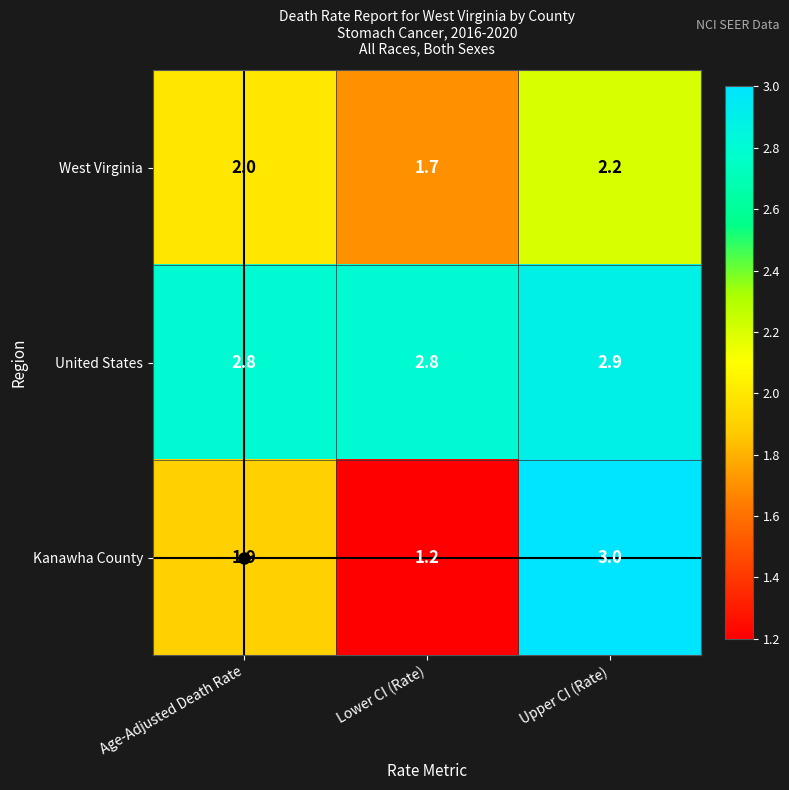

Rank the series at Age-Adjusted Death Rate from lowest to highest value.

Kanawha County, West Virginia, United States